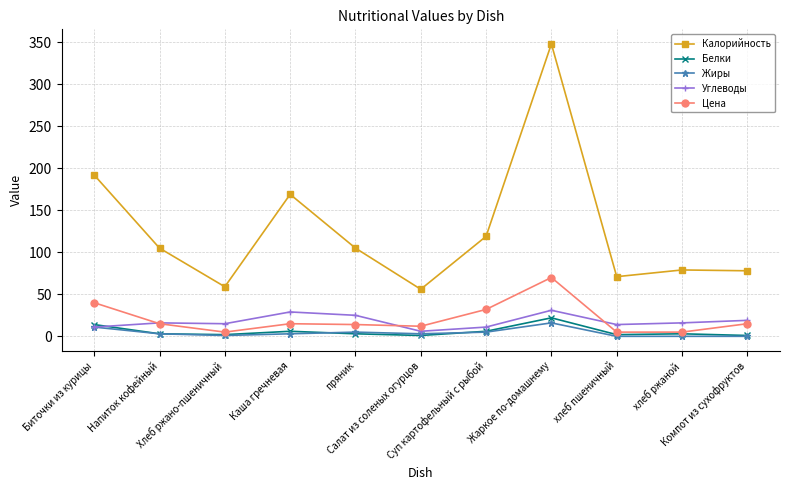

Which series has the largest total across all categories?

Калорийность